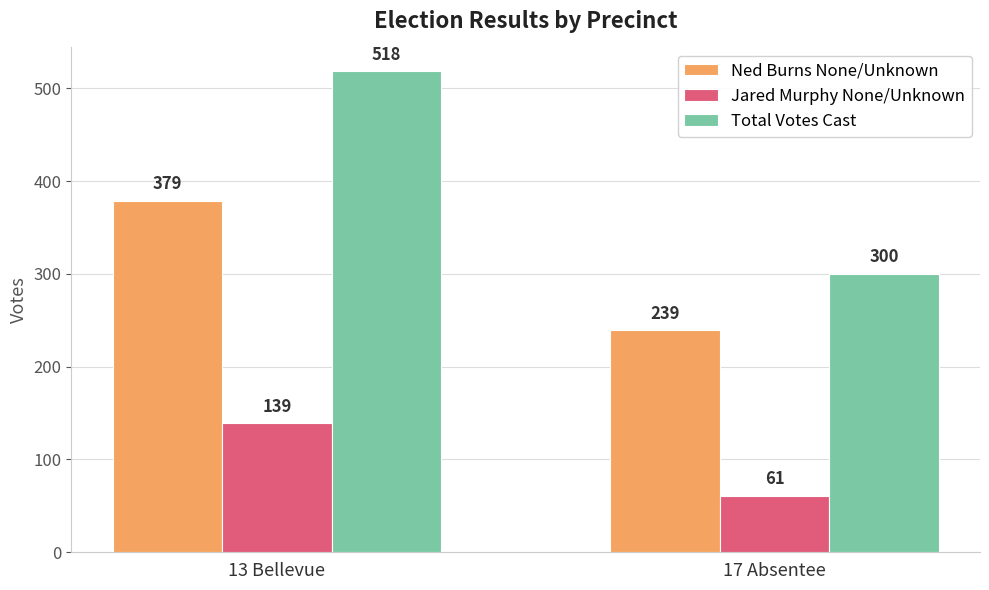

Which series has the widest spread of values?

Total Votes Cast